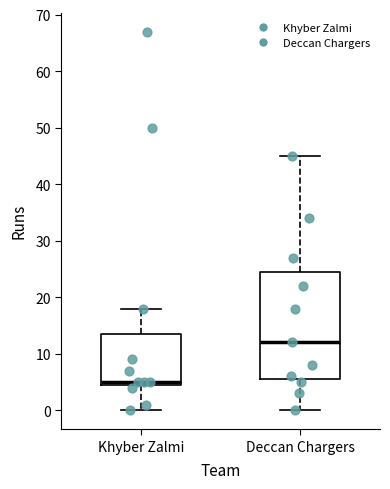

Which box is the tallest, from its lower edge to its upper edge?

Deccan Chargers